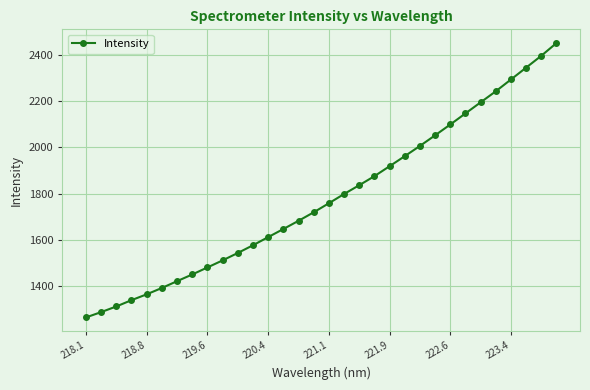

What is the value of the 27th point from the left?

2194.3